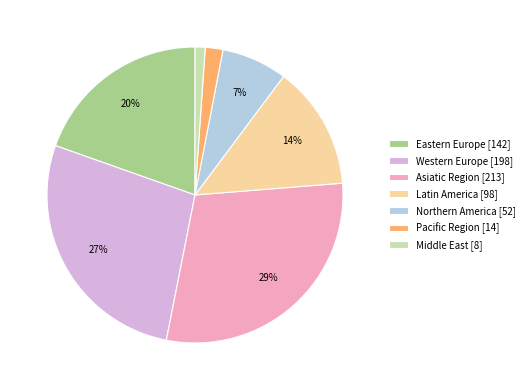

To the nearest percent, what portion does Eastern Europe represent?

20%